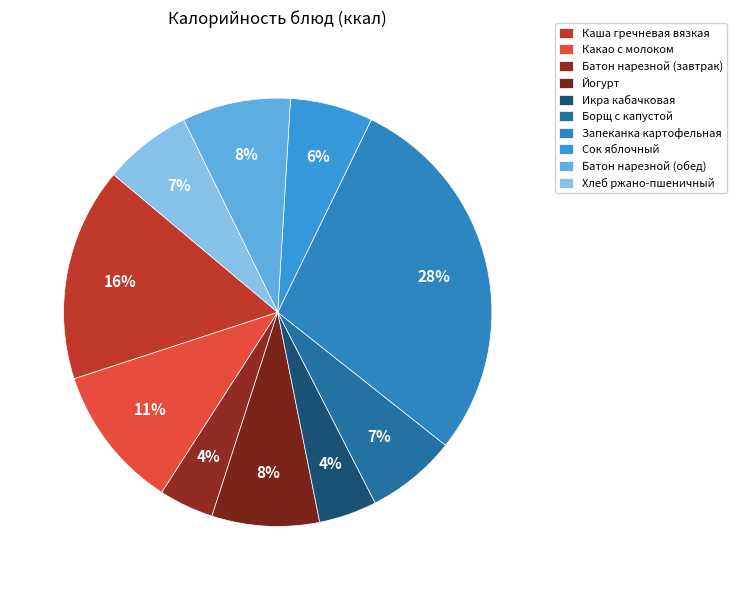

Does Какао с молоком account for over 50% of the chart?

No